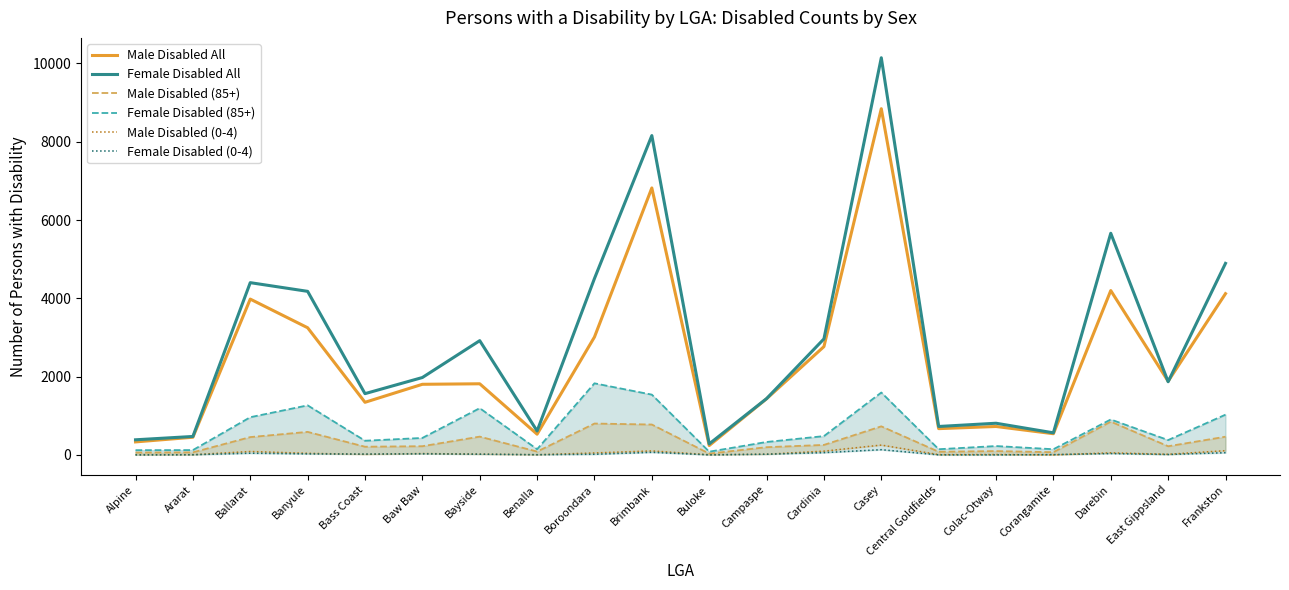

How many interior local peaks does the Male Disabled (85+) series have?

6